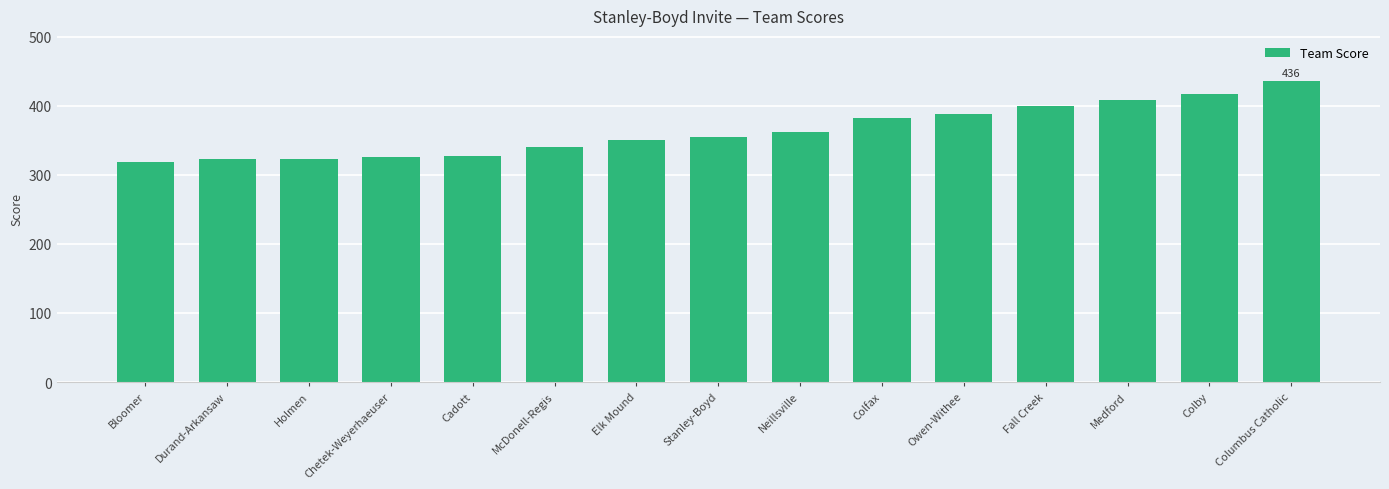

What is the sum of all values?

5459